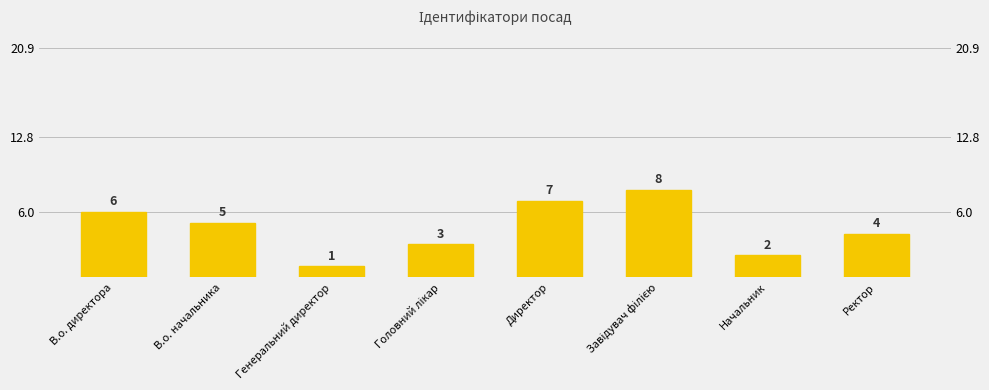

How many bars are there in total?

8